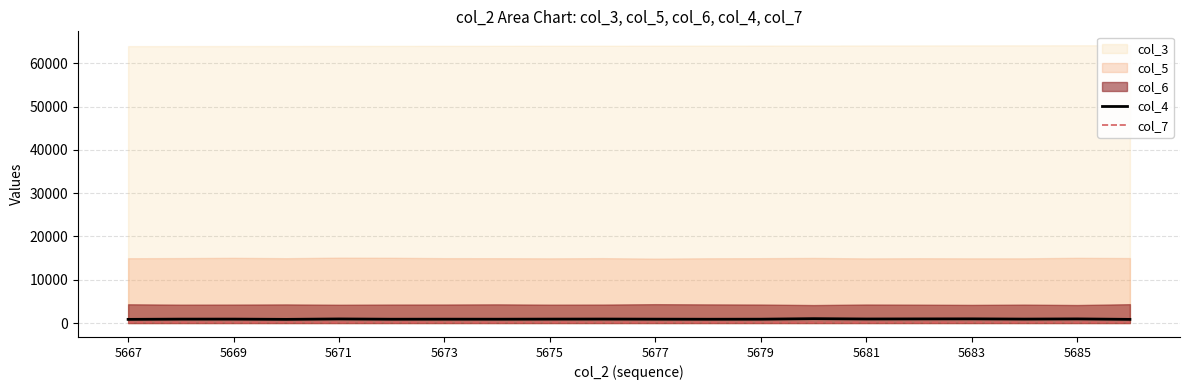

True or false: col_7 and col_4 intersect in this chart.

False